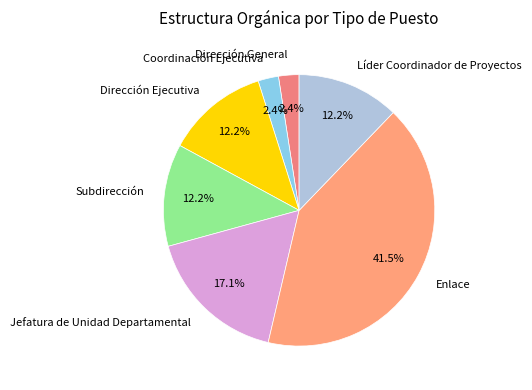

What is the largest slice in the pie chart?

Enlace